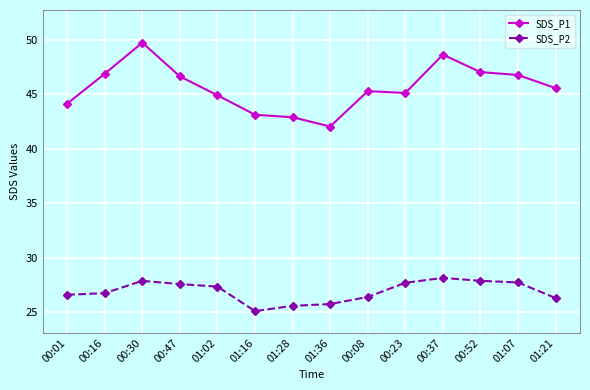

Is it true that SDS_P2 equals 27.9 at 00:52?

True